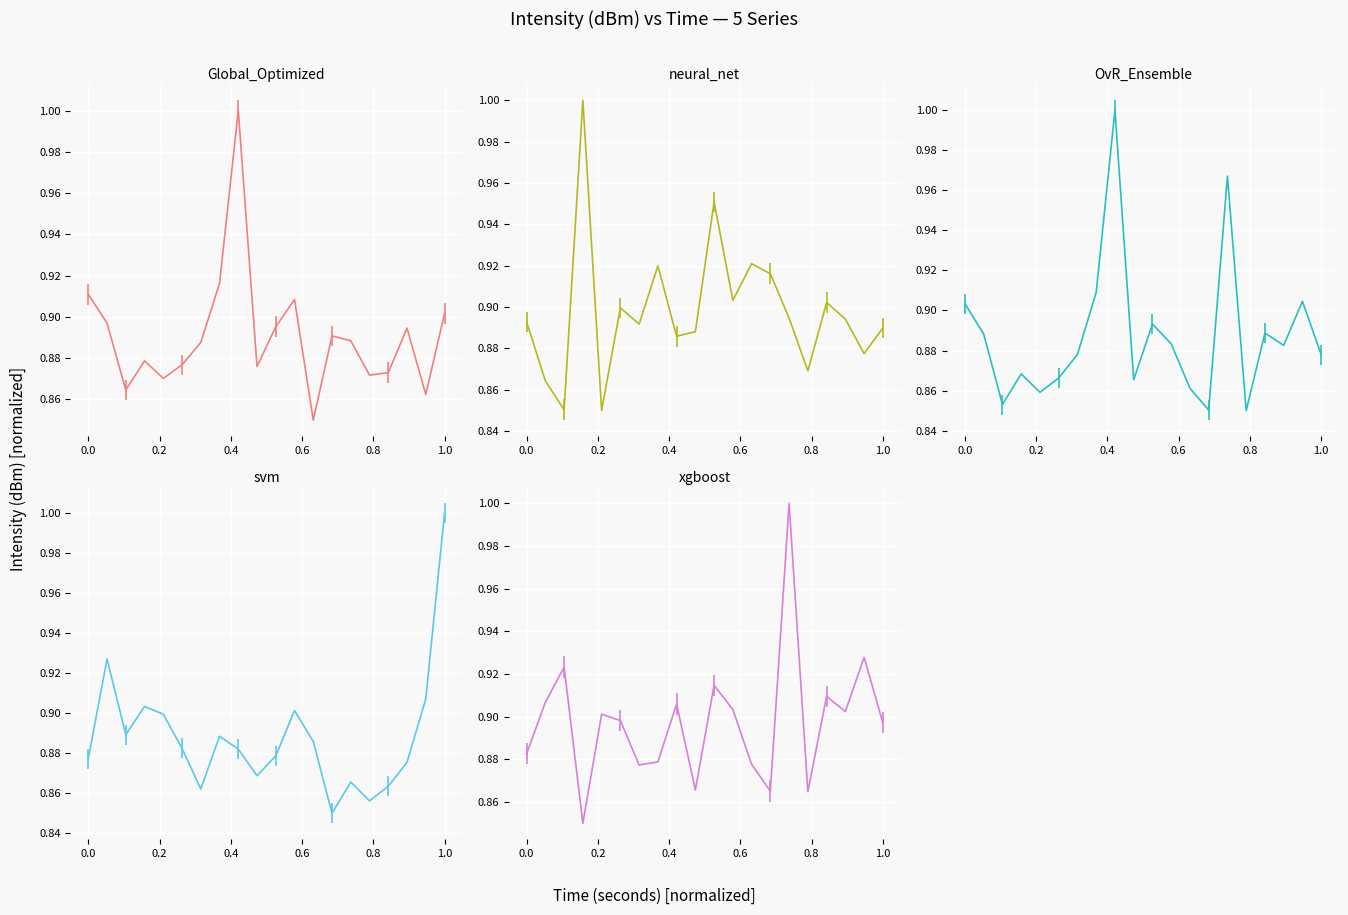

What is the greatest value displayed?

1.0